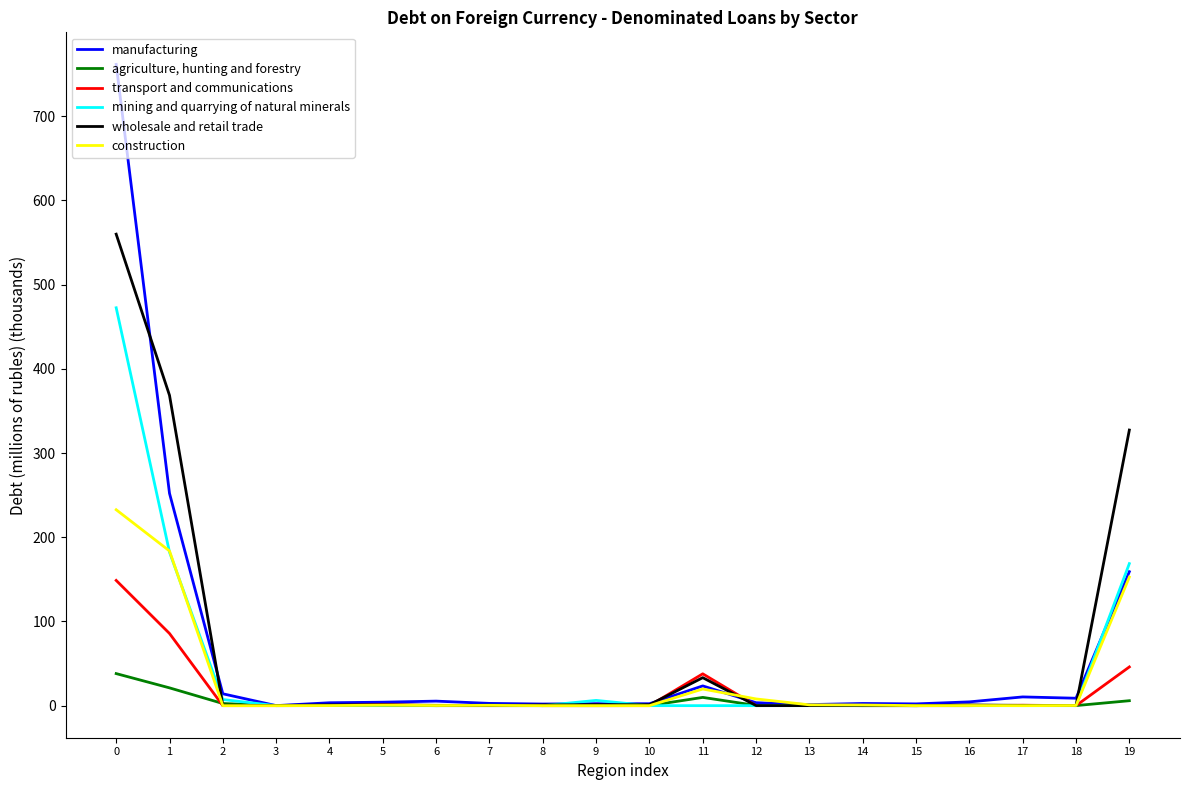

Rank the series by their maximum value, from highest to lowest.

manufacturing, wholesale and retail trade, mining and quarrying of natural minerals, construction, transport and communications, agriculture, hunting and forestry